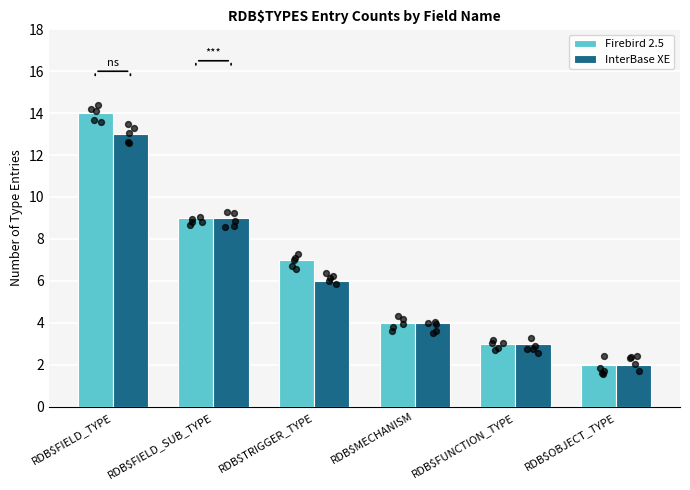

Which series has the largest total across all categories?

Firebird 2.5